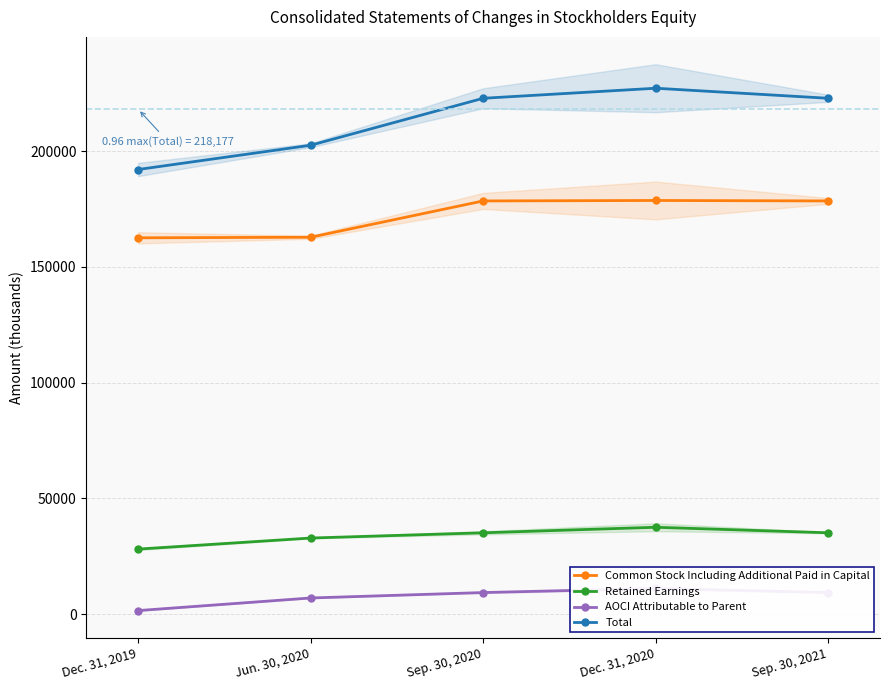

What is the average value of the Retained Earnings series?

33718